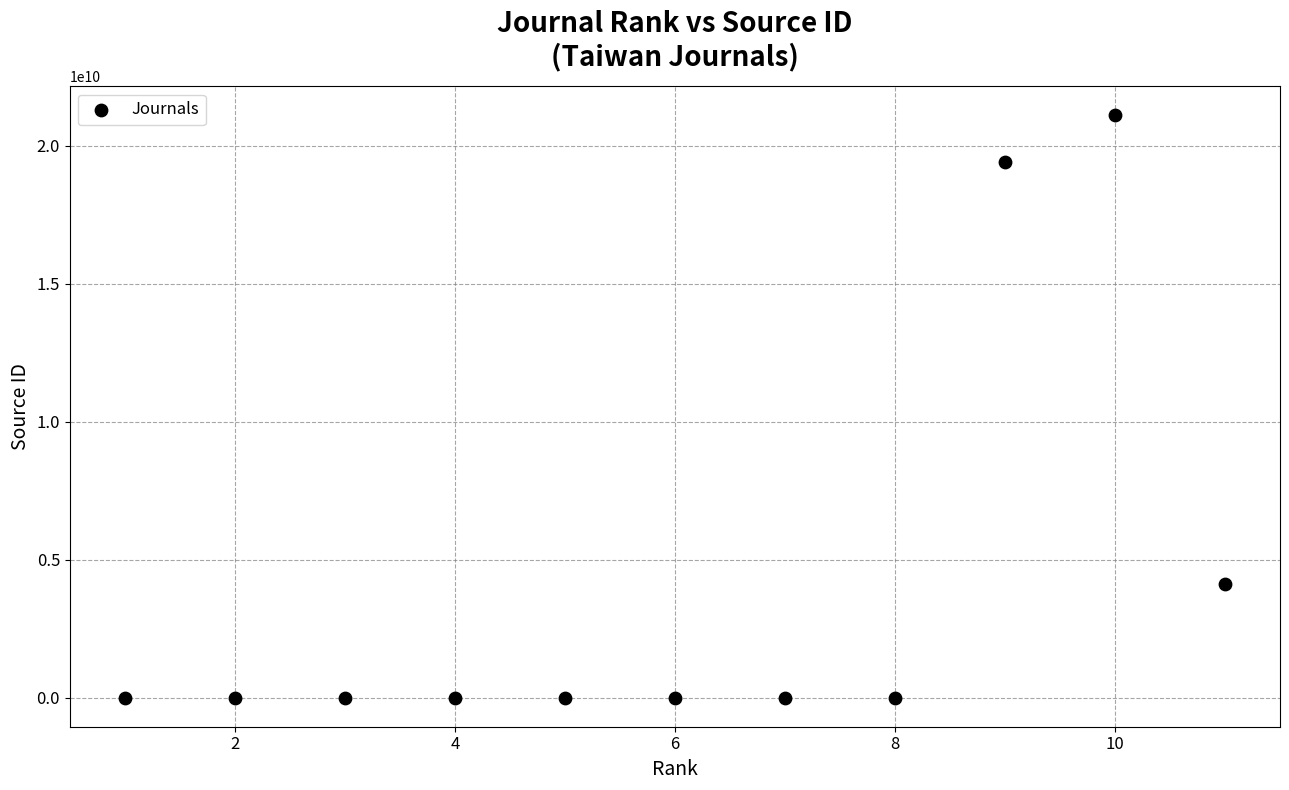

What Y value in the scatter plot is closest to 10550523239?

4100151801